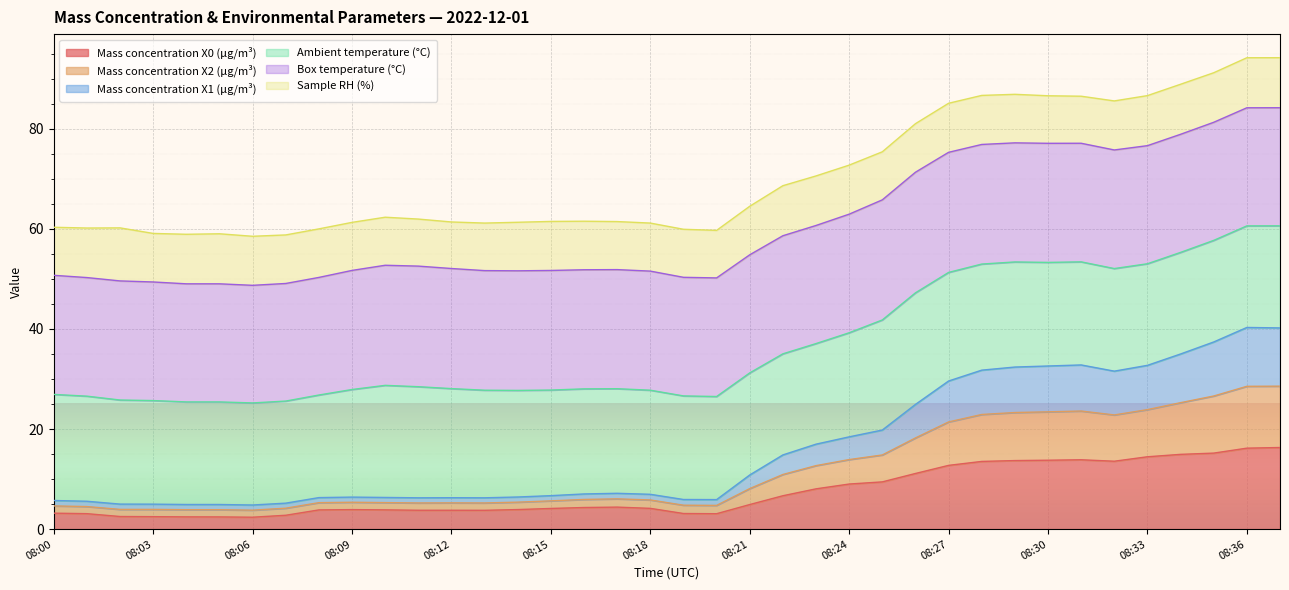

What is the minimum value for Mass concentration X0 (μg/m³)?

2.4